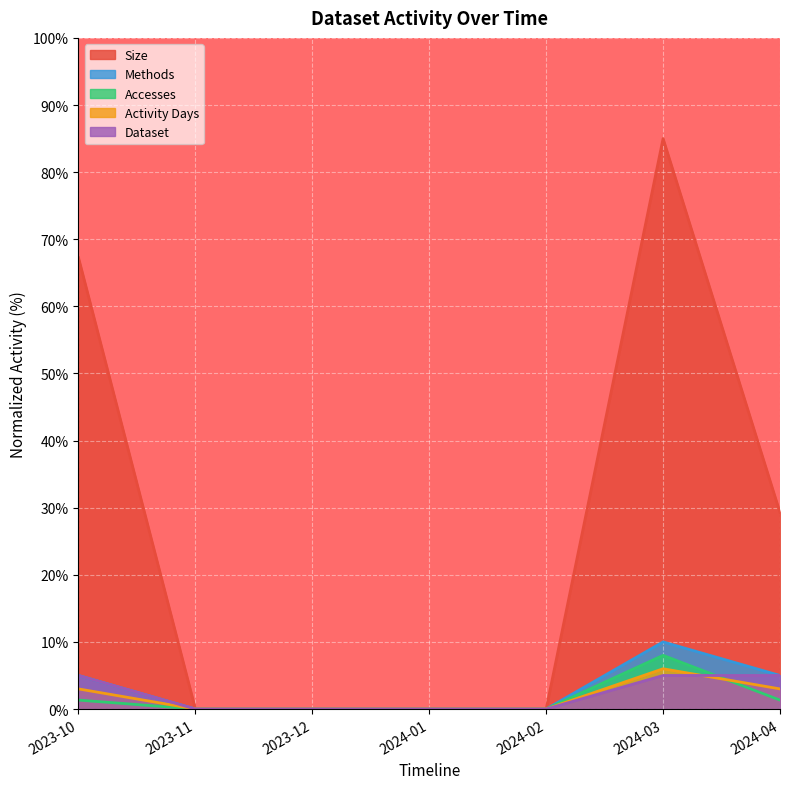

True or false: Methods and Activity Days cross at least once.

False